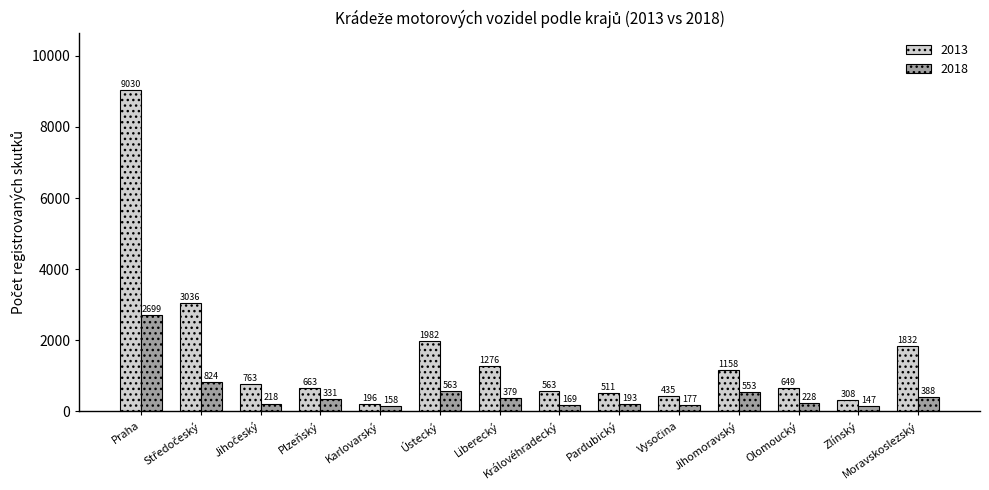

What is the difference between the maximum and minimum values in the 2013 series?

8834